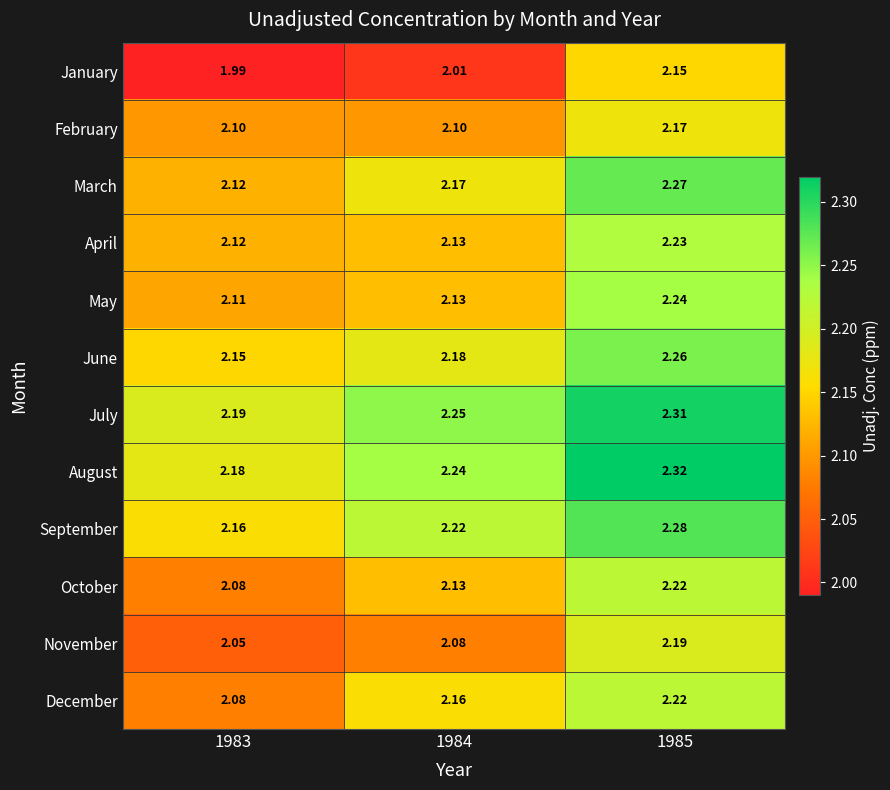

Which series has the widest spread of values?

January